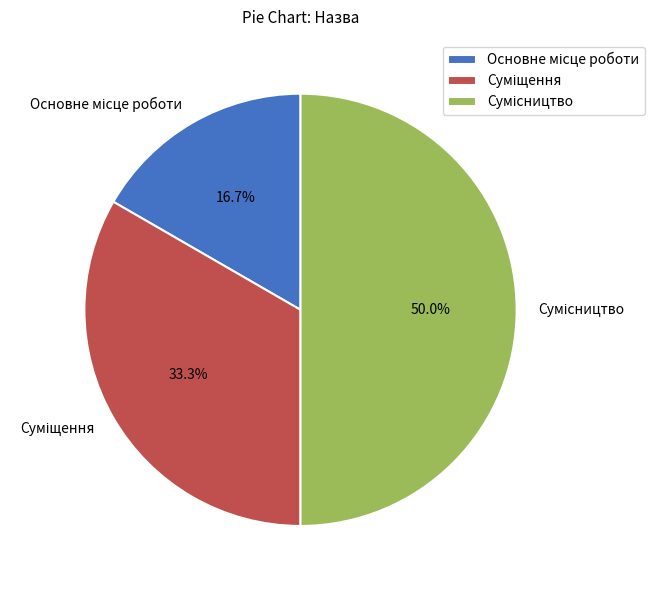

Between Сумісництво and Суміщення, which is larger?

Сумісництво